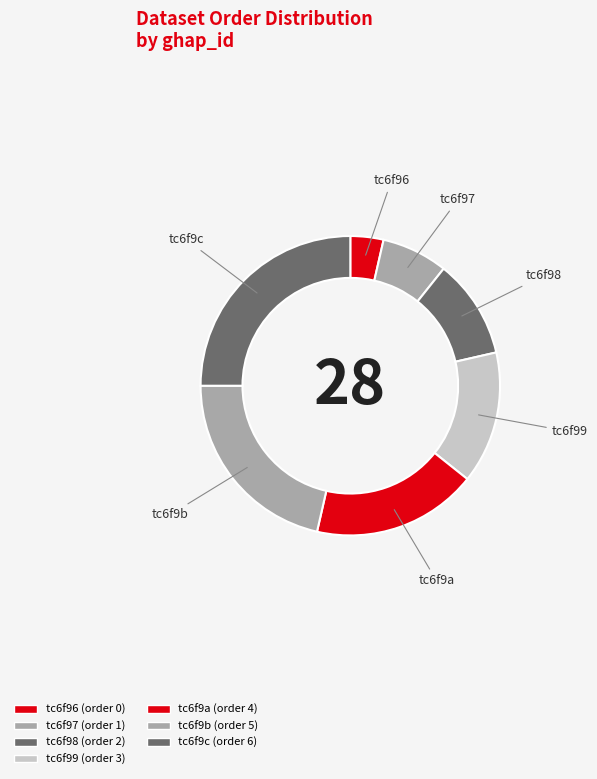

Count the number of slices in the pie.

7